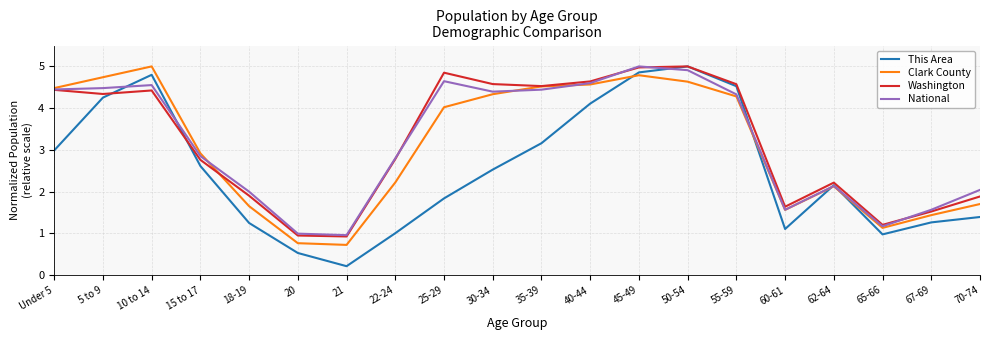

What position from the left is 18-19?

5